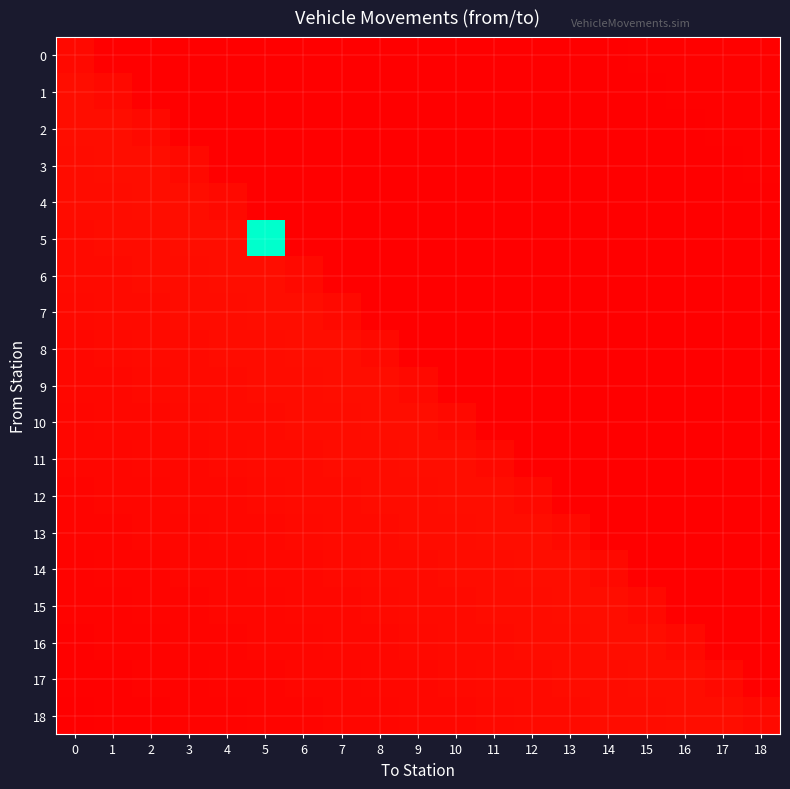

Reading left to right, extract all data points from this chart.

0: 0=0.5	1=0.0	2=0.0	3=0.0	4=0.0	5=0.0	6=0.0	7=0.0	8=0.0	9=0.0	10=0.1	11=0.1	12=0.1	13=0.1	14=0.1	15=0.1	16=0.1	17=0.1	18=0.1
1: 0=0.8	1=0.5	2=0.0	3=0.0	4=0.0	5=0.0	6=0.0	7=0.0	8=0.0	9=0.0	10=0.0	11=0.1	12=0.1	13=0.1	14=0.1	15=0.1	16=0.1	17=0.1	18=0.1
2: 0=0.7	1=0.8	2=0.5	3=0.0	4=0.0	5=0.0	6=0.0	7=0.0	8=0.0	9=0.0	10=0.0	11=0.0	12=0.1	13=0.1	14=0.1	15=0.1	16=0.1	17=0.1	18=0.1
3: 0=0.7	1=0.7	2=0.8	3=0.5	4=0.0	5=0.0	6=0.0	7=0.0	8=0.0	9=0.0	10=0.0	11=0.0	12=0.0	13=0.1	14=0.1	15=0.1	16=0.1	17=0.1	18=0.1
4: 0=0.6	1=0.7	2=0.7	3=0.8	4=0.5	5=0.0	6=0.0	7=0.0	8=0.0	9=0.0	10=0.0	11=0.0	12=0.0	13=0.0	14=0.1	15=0.1	16=0.1	17=0.1	18=0.1
5: 0=0.6	1=0.6	2=0.7	3=0.7	4=0.8	5=20.0	6=0.0	7=0.0	8=0.0	9=0.0	10=0.0	11=0.0	12=0.0	13=0.0	14=0.0	15=0.1	16=0.1	17=0.1	18=0.1
6: 0=0.5	1=0.6	2=0.6	3=0.7	4=0.7	5=0.8	6=0.5	7=0.0	8=0.0	9=0.0	10=0.0	11=0.0	12=0.0	13=0.0	14=0.0	15=0.0	16=0.1	17=0.1	18=0.1
7: 0=0.5	1=0.5	2=0.6	3=0.6	4=0.7	5=0.7	6=0.8	7=0.5	8=0.0	9=0.0	10=0.0	11=0.0	12=0.0	13=0.0	14=0.0	15=0.0	16=0.0	17=0.1	18=0.1
8: 0=0.5	1=0.5	2=0.5	3=0.6	4=0.6	5=0.7	6=0.7	7=0.8	8=0.5	9=0.0	10=0.0	11=0.0	12=0.0	13=0.0	14=0.0	15=0.0	16=0.0	17=0.0	18=0.1
9: 0=0.4	1=0.5	2=0.5	3=0.5	4=0.6	5=0.6	6=0.7	7=0.7	8=0.8	9=0.5	10=0.0	11=0.0	12=0.0	13=0.0	14=0.0	15=0.0	16=0.0	17=0.0	18=0.0
10: 0=0.4	1=0.4	2=0.5	3=0.5	4=0.5	5=0.6	6=0.6	7=0.7	8=0.7	9=0.8	10=0.5	11=0.0	12=0.0	13=0.0	14=0.0	15=0.0	16=0.0	17=0.0	18=0.0
11: 0=0.3	1=0.4	2=0.4	3=0.5	4=0.5	5=0.5	6=0.6	7=0.6	8=0.7	9=0.7	10=0.8	11=0.5	12=0.0	13=0.0	14=0.0	15=0.0	16=0.0	17=0.0	18=0.0
12: 0=0.3	1=0.3	2=0.4	3=0.4	4=0.5	5=0.5	6=0.5	7=0.6	8=0.6	9=0.7	10=0.7	11=0.8	12=0.5	13=0.0	14=0.0	15=0.0	16=0.0	17=0.0	18=0.0
13: 0=0.3	1=0.3	2=0.3	3=0.4	4=0.4	5=0.5	6=0.5	7=0.5	8=0.6	9=0.6	10=0.7	11=0.7	12=0.8	13=0.5	14=0.0	15=0.0	16=0.0	17=0.0	18=0.0
14: 0=0.2	1=0.3	2=0.3	3=0.3	4=0.4	5=0.4	6=0.5	7=0.5	8=0.5	9=0.6	10=0.6	11=0.7	12=0.7	13=0.8	14=0.5	15=0.0	16=0.0	17=0.0	18=0.0
15: 0=0.2	1=0.2	2=0.3	3=0.3	4=0.3	5=0.4	6=0.4	7=0.5	8=0.5	9=0.5	10=0.6	11=0.6	12=0.7	13=0.7	14=0.8	15=0.5	16=0.0	17=0.0	18=0.0
16: 0=0.1	1=0.2	2=0.2	3=0.3	4=0.3	5=0.3	6=0.4	7=0.4	8=0.5	9=0.5	10=0.5	11=0.6	12=0.6	13=0.7	14=0.7	15=0.8	16=0.5	17=0.0	18=0.0
17: 0=0.1	1=0.1	2=0.2	3=0.2	4=0.3	5=0.3	6=0.3	7=0.4	8=0.4	9=0.5	10=0.5	11=0.5	12=0.6	13=0.6	14=0.7	15=0.7	16=0.8	17=0.5	18=0.0
18: 0=0.0	1=0.1	2=0.1	3=0.2	4=0.2	5=0.3	6=0.3	7=0.3	8=0.4	9=0.4	10=0.5	11=0.5	12=0.5	13=0.6	14=0.6	15=0.7	16=0.7	17=0.8	18=0.5